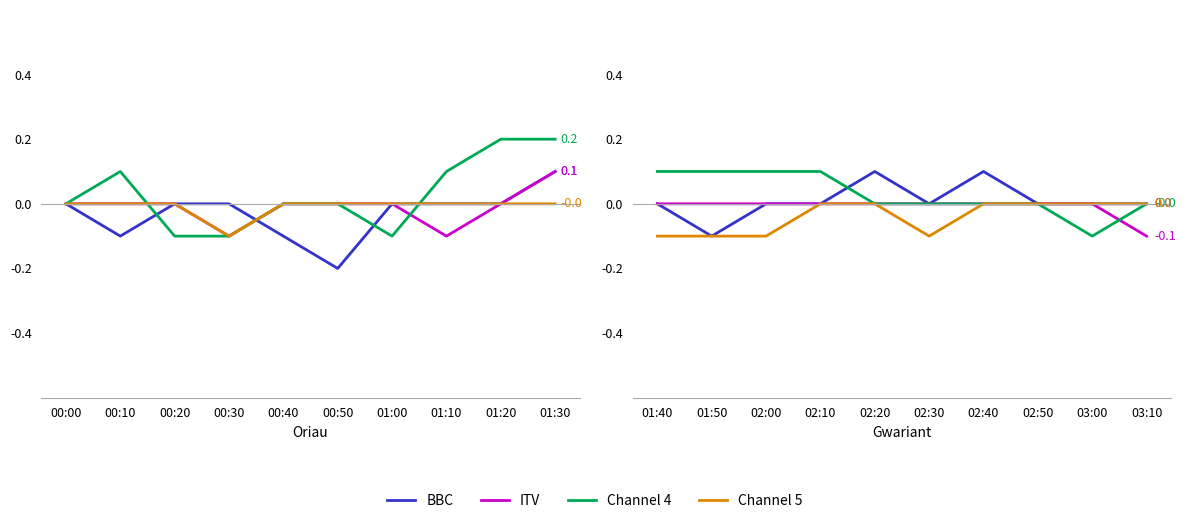

True or false: ITV has a value of 0.0 at 02:40.

False